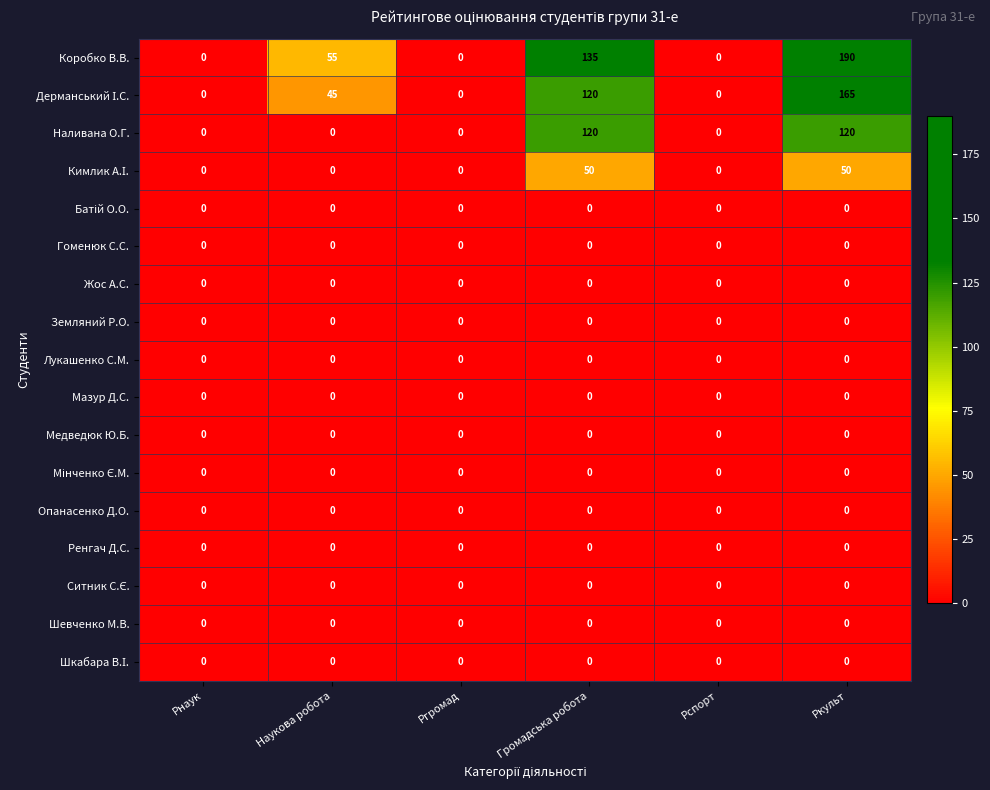

Between Ргромад and Громадська робота, which series saw the biggest shift?

Коробко В.В.